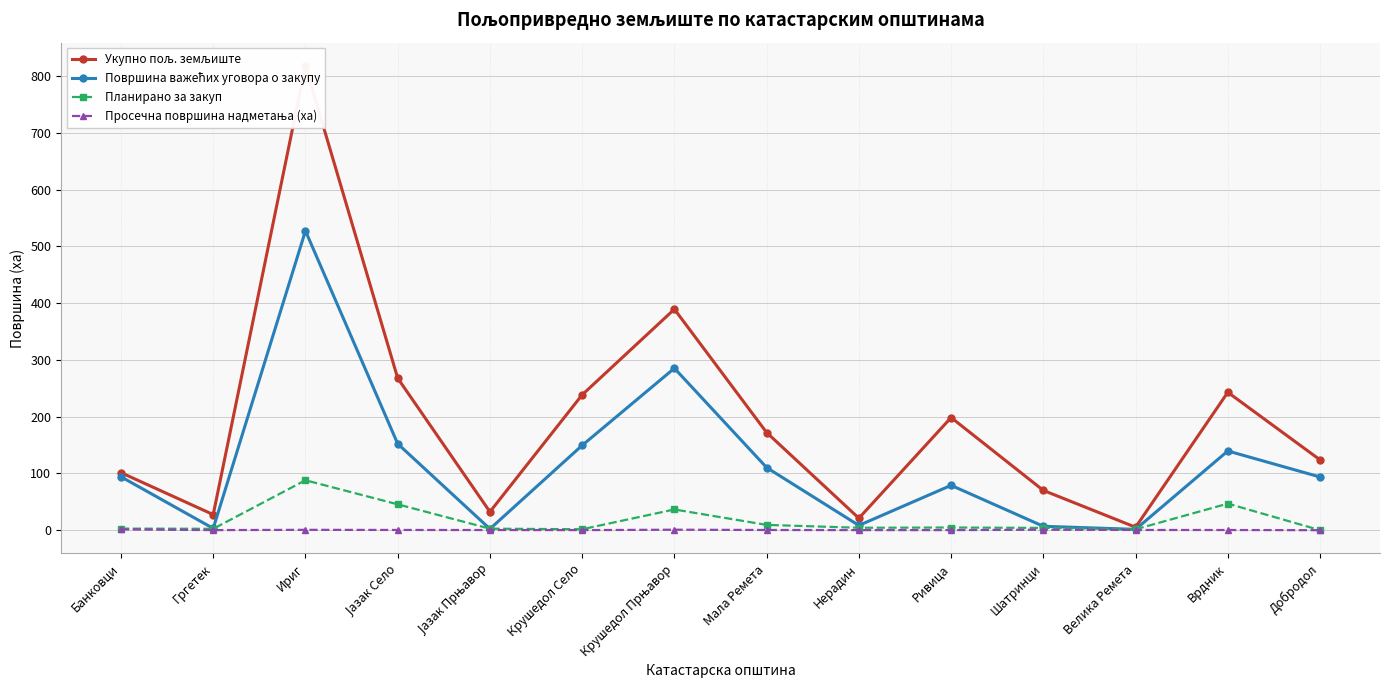

Is the value of Просечна површина надметања (ха) at Велика Ремета greater than the value of Планирано за закуп at Велика Ремета?

No